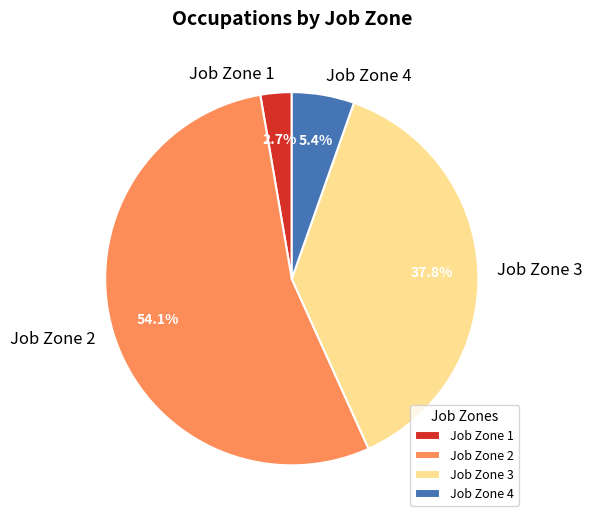

Which slice is the smallest?

Job Zone 1